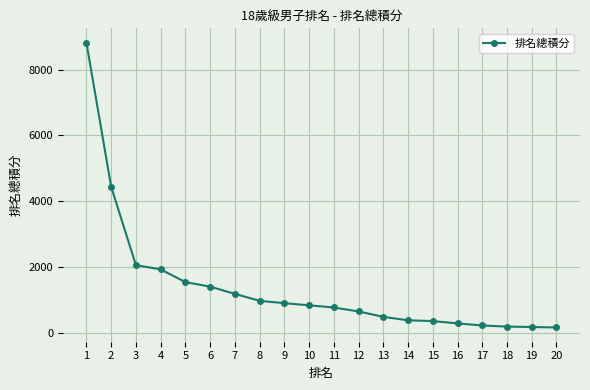

What is the sum of all values?

28001.5